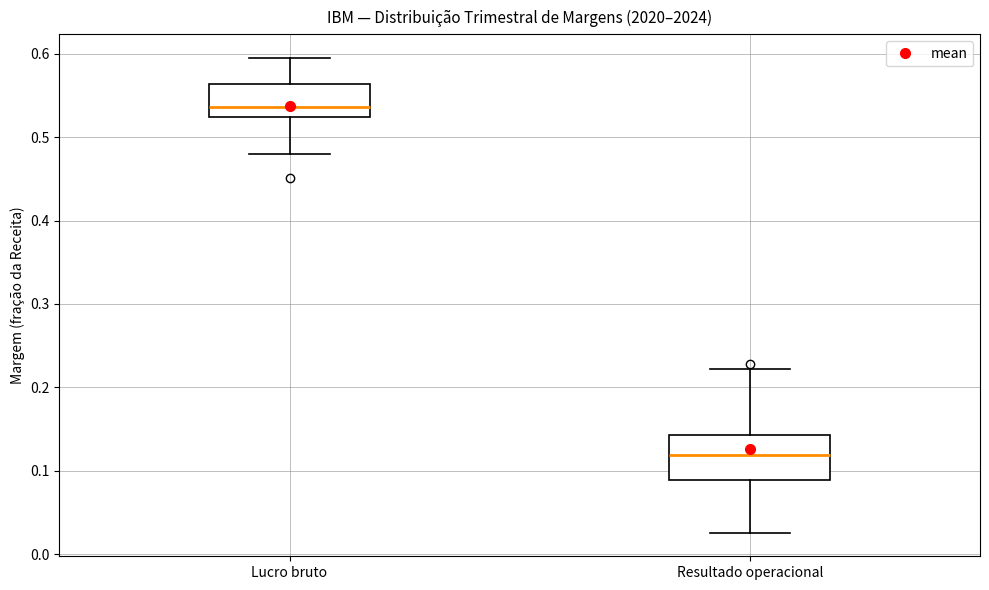

Reading left to right, transcribe this box plot: for each box, give where its median line is, the range the box spans, and where its two whiskers end, as read against the y-axis. The values are not printed on the chart, so give them approximately, as read against the axis.

Lucro bruto: median 0.54, box 0.52 to 0.56, whiskers 0.48 to 0.59
Resultado operacional: median 0.12, box 0.09 to 0.14, whiskers 0.03 to 0.22